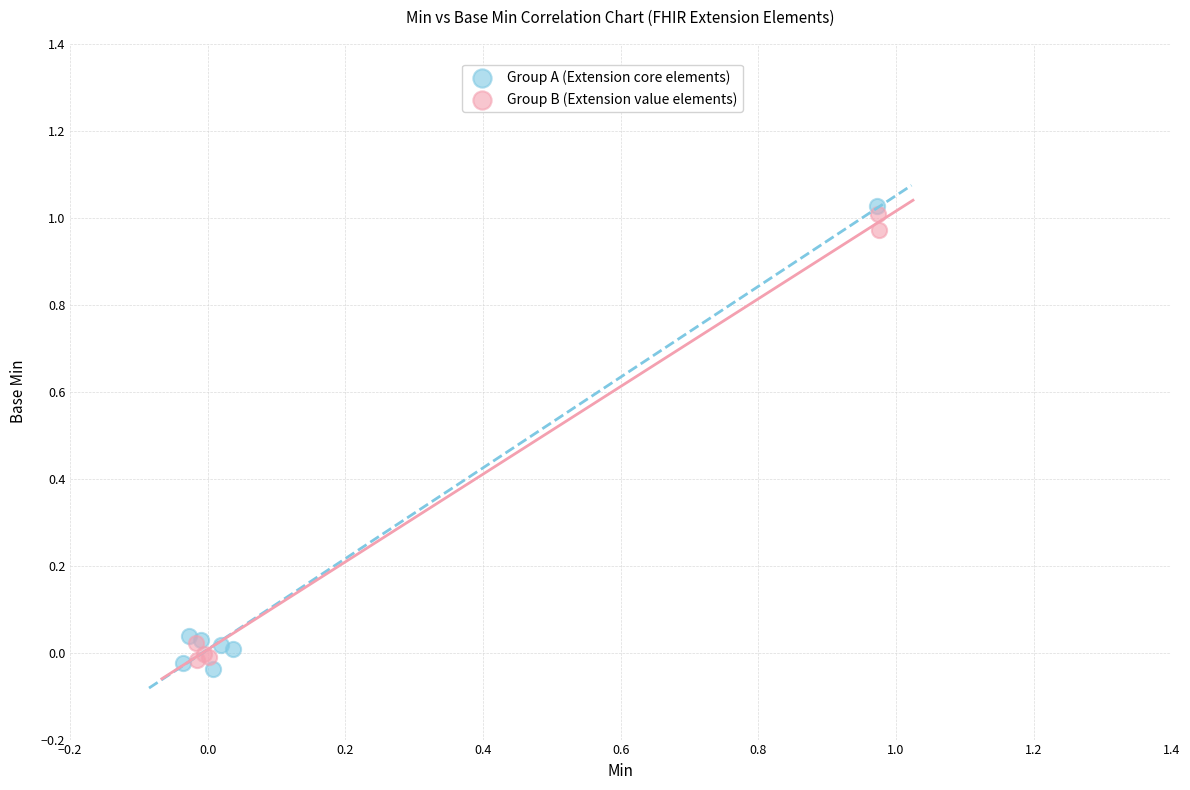

What are all the series names shown in the legend?

Group A (Extension core elements), Group B (Extension value elements)